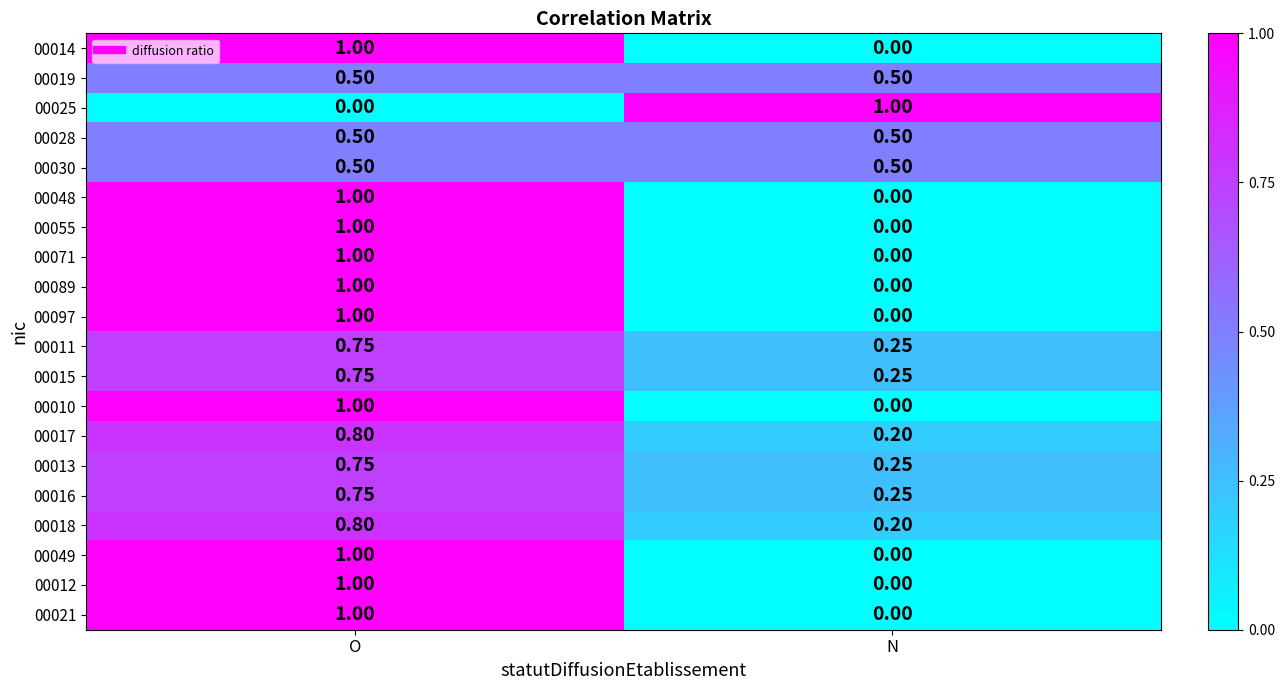

Is the value of 00014 at N greater than the value of 00021 at O?

No